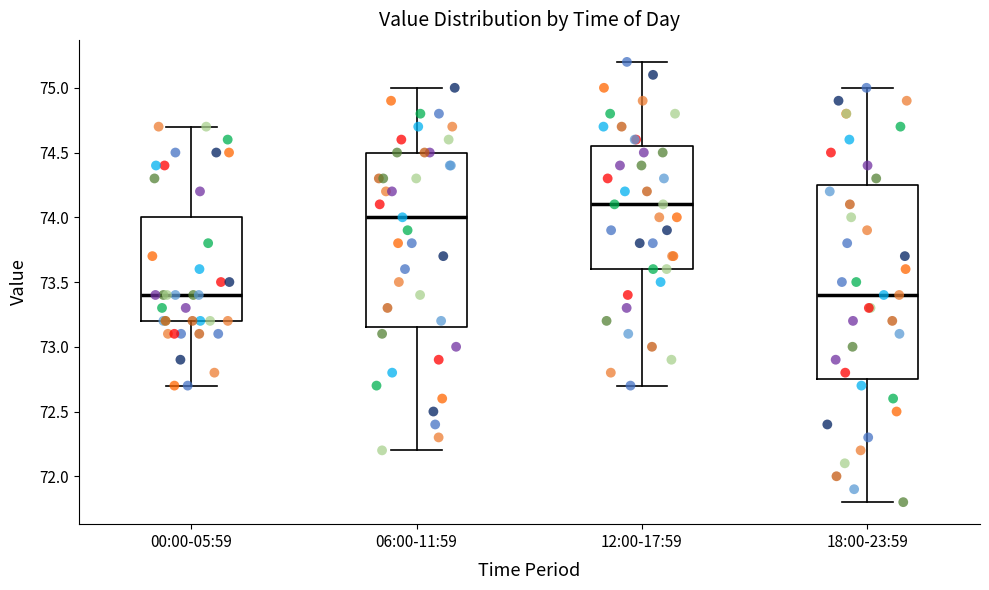

Which box is the tallest, from its lower edge to its upper edge?

18:00-23:59